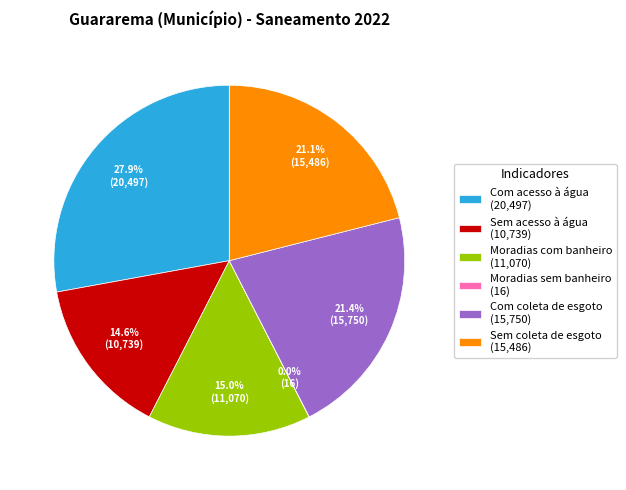

Combined, what portion of the pie is Com acesso à água (20,497) and Sem acesso à água (10,739)?

42.5%